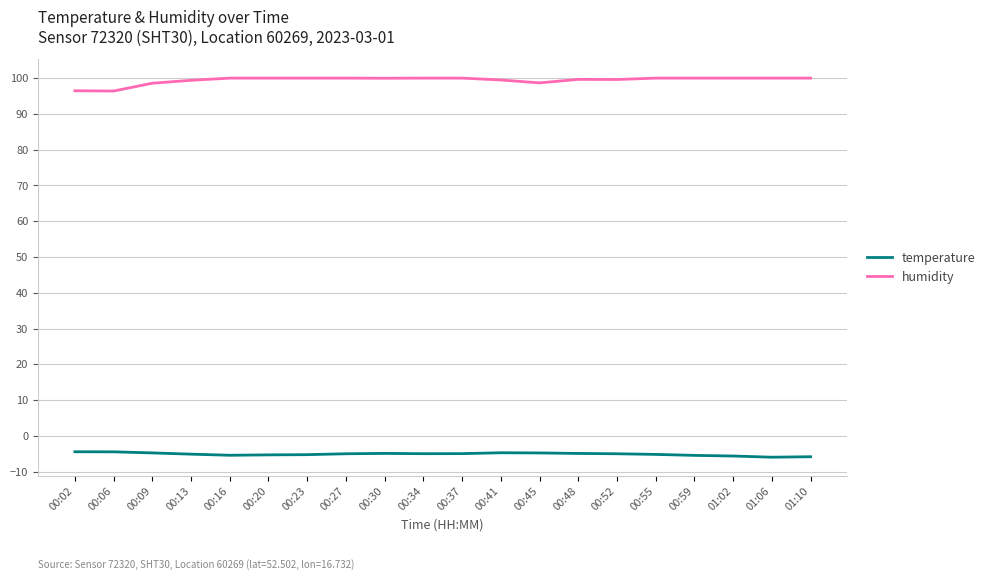

At how many categories does at least one series exceed 24?

20